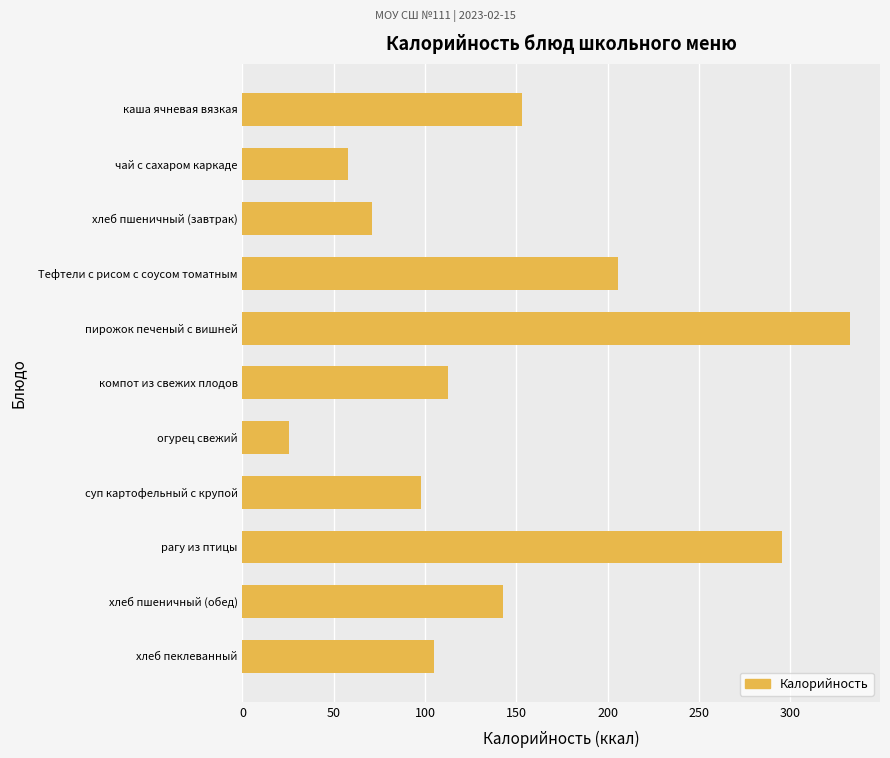

What is the value of the 6th bar from the top?

112.7